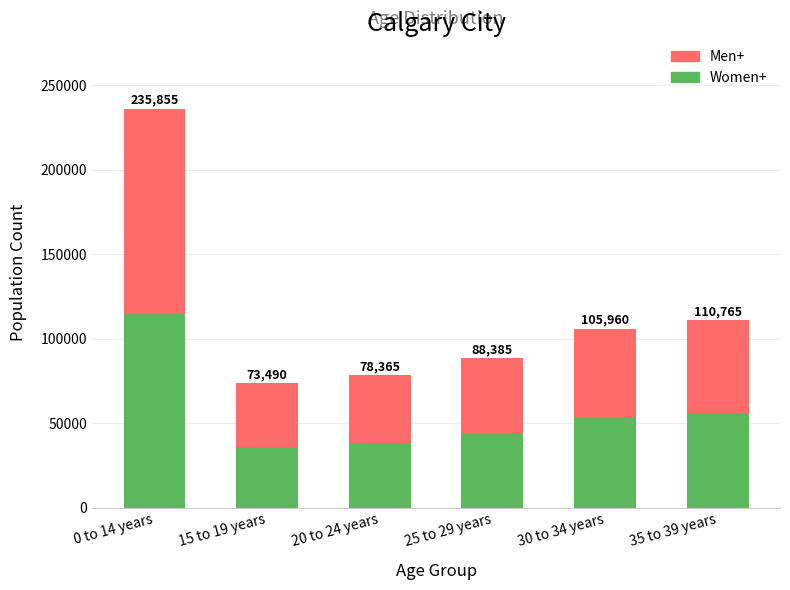

Is it true that Men+ equals 120460 at 20 to 24 years?

False